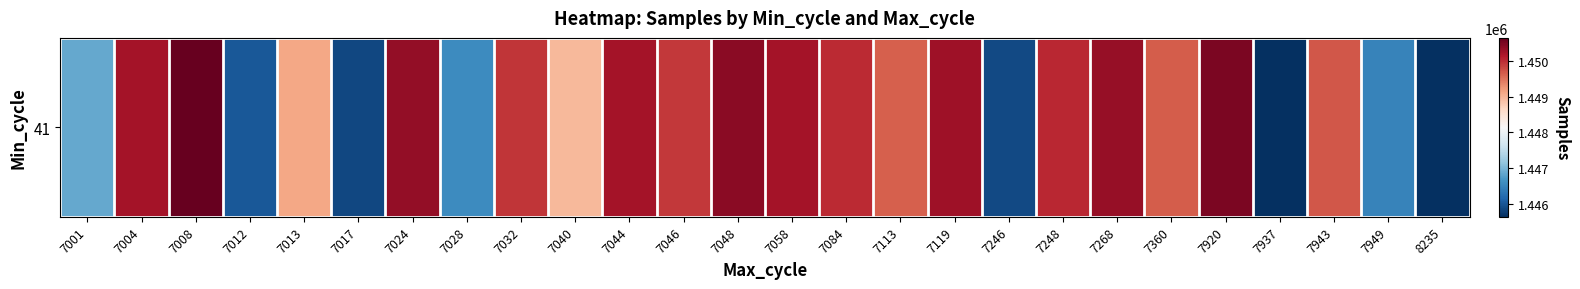

What is the minimum value shown in the chart?

1445653